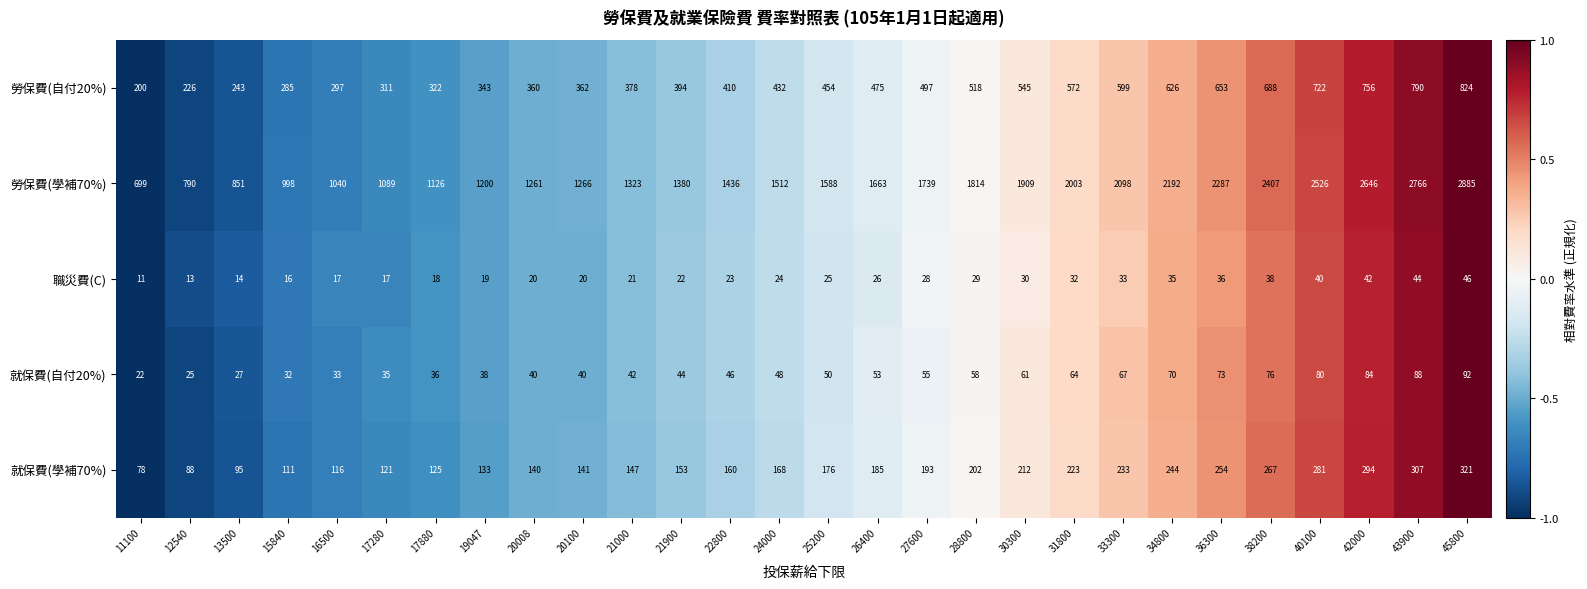

What is the difference between the highest and lowest values at 19047?

1181